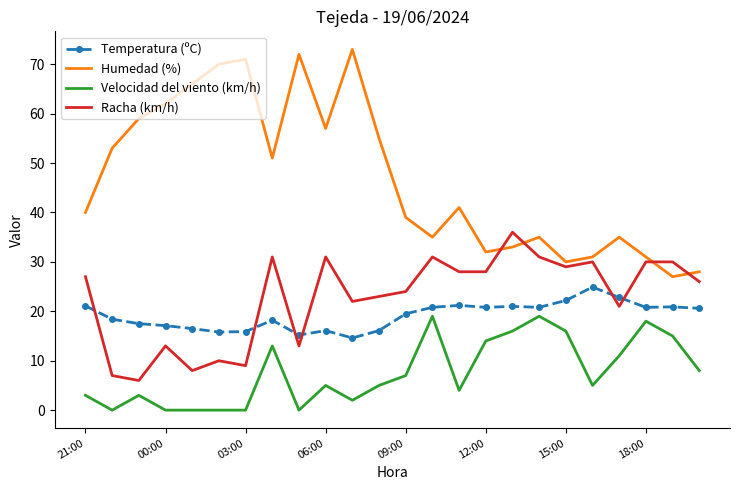

Rank the series by their maximum value, from highest to lowest.

Humedad (%), Racha (km/h), Temperatura (ºC), Velocidad del viento (km/h)